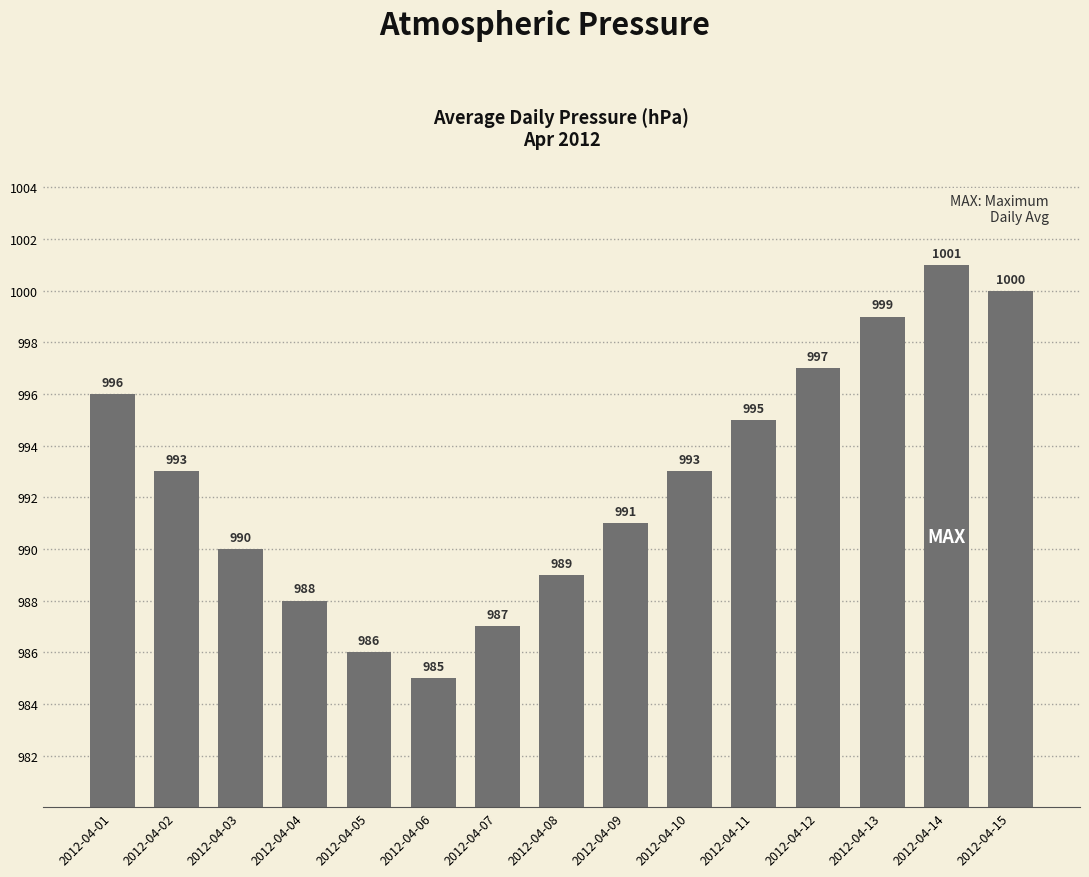

Reading left to right, what are all the values shown in this chart?

996	993	990	988	986	985	987	989	991	993	995	997	999	1001	1000